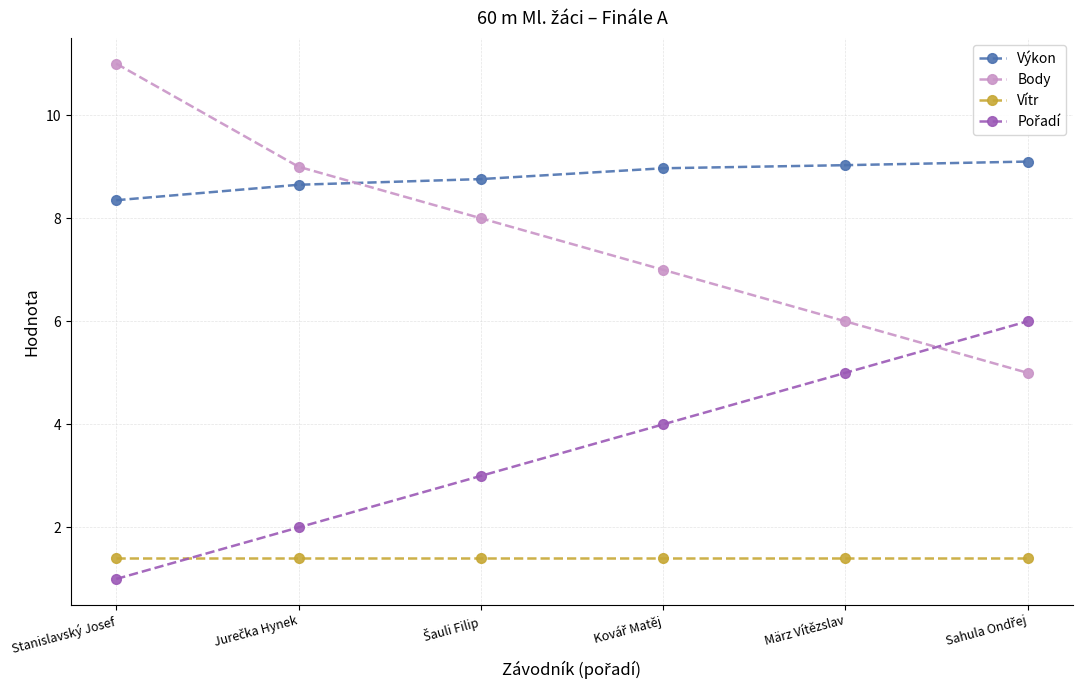

Which series has the largest range (max minus min)?

Body